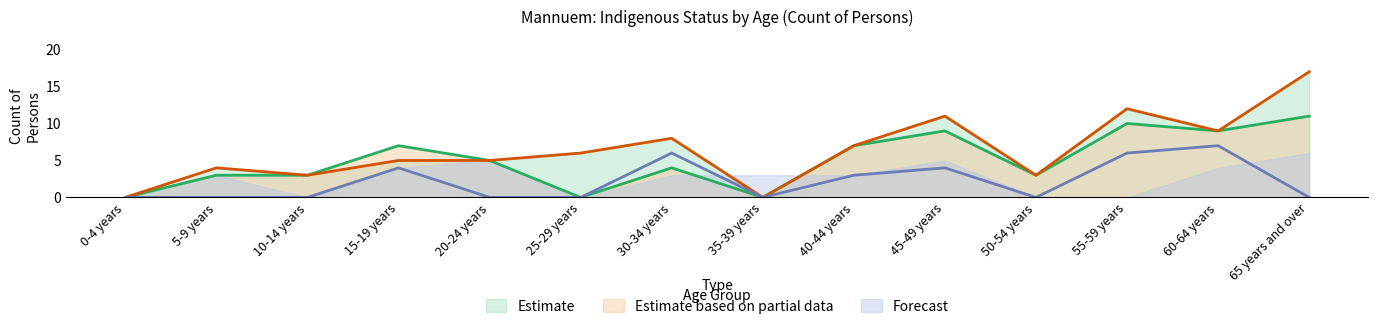

True or false: Non-Indigenous Persons and Non-Indigenous Females intersect in this chart.

False